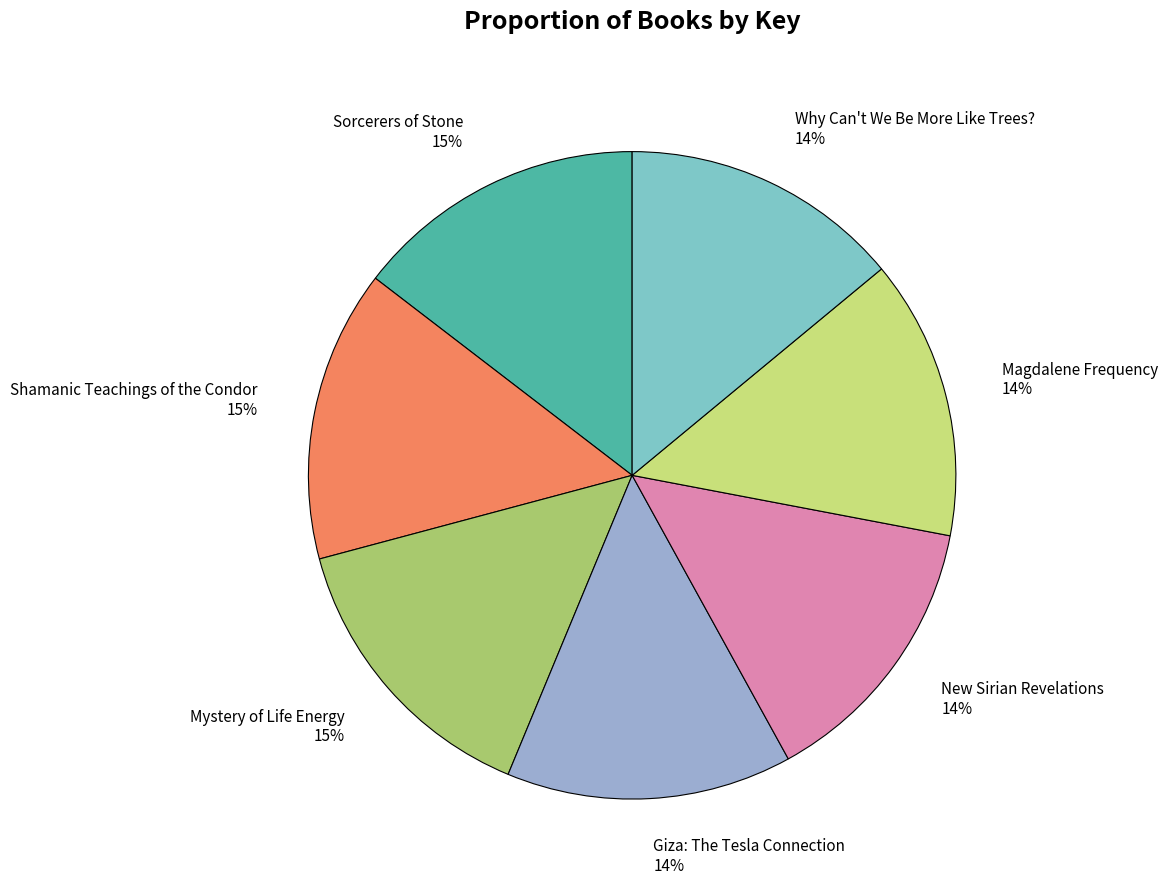

How many slices are in this pie chart?

7